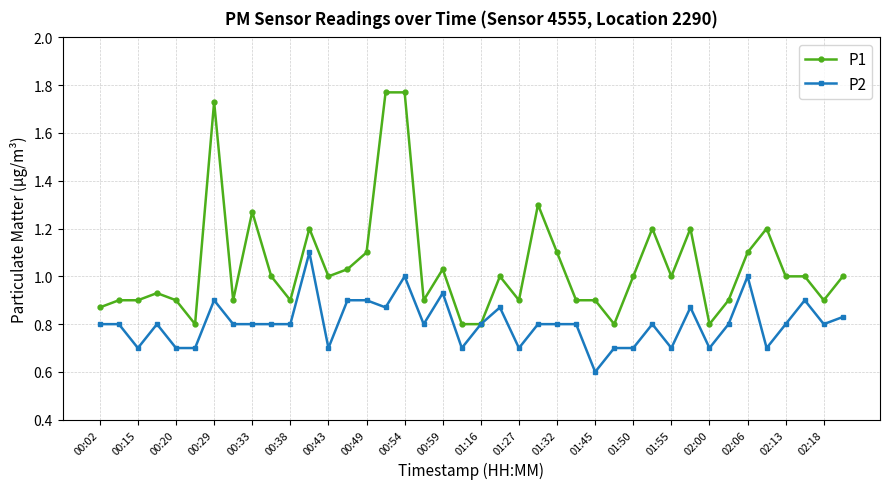

List the series in order of their peak value, highest first.

P1, P2